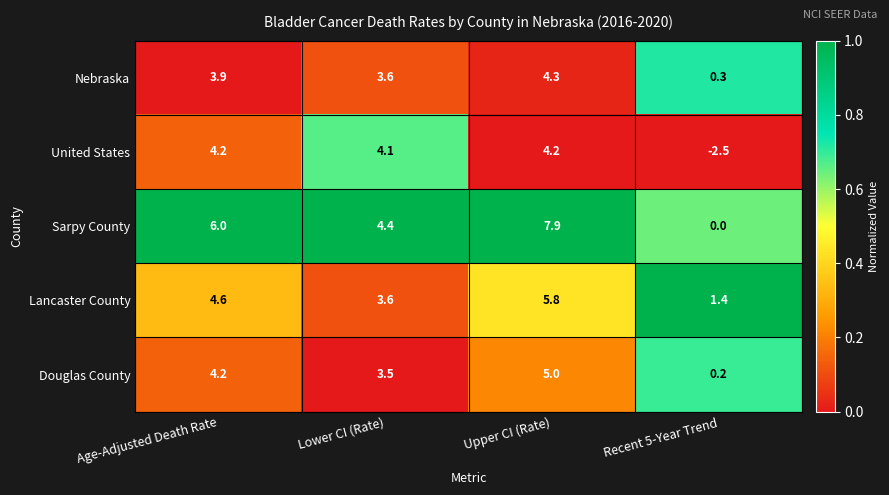

How many distinct data groups are displayed?

5